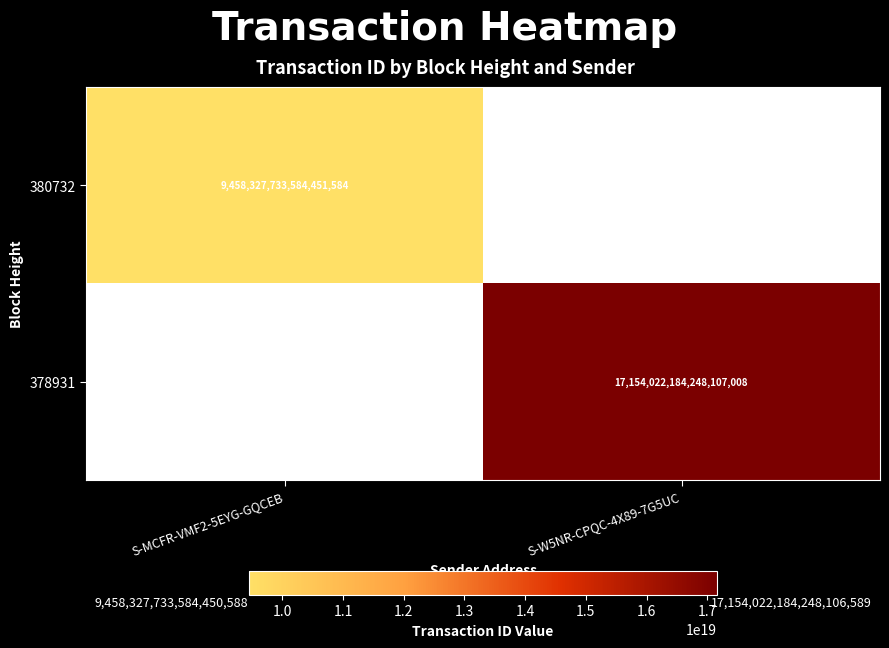

Is it true that 380732 equals 9458327733584451584 at S-MCFR-VMF2-5EYG-GQCEB?

True